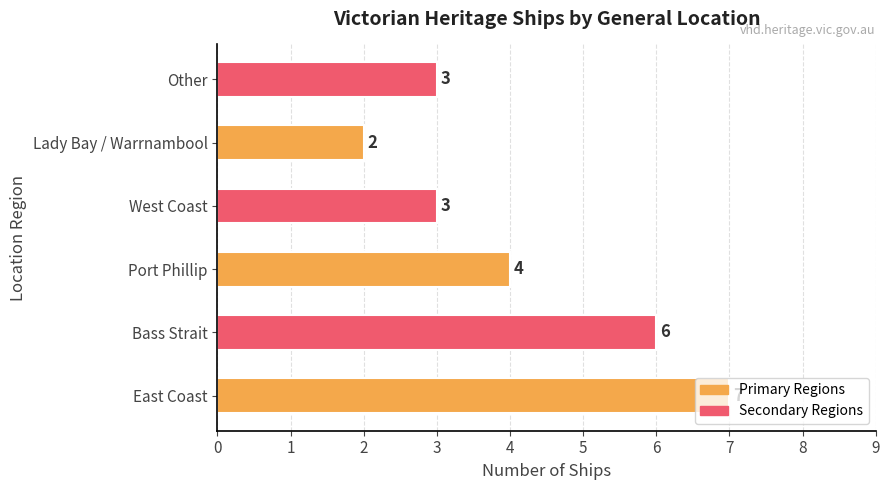

What is the sum of all values?

25